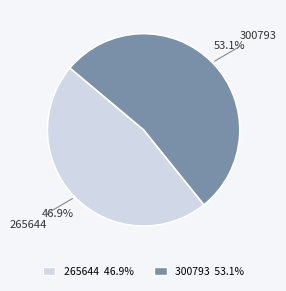

Which has a higher value, 300793 or 265644?

300793